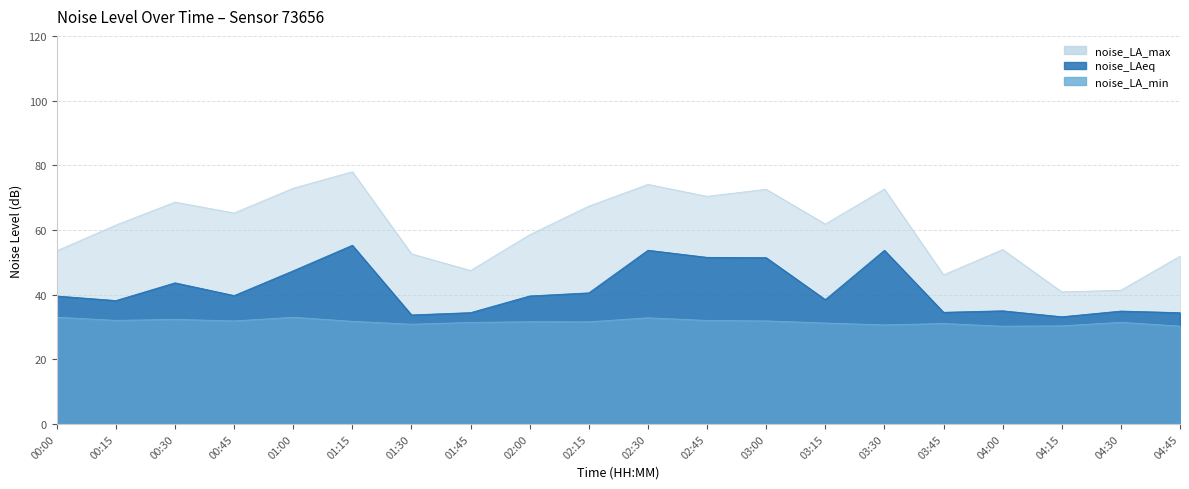

What is the difference between the noise_LAeq values at 00:45 and 00:15?

1.5